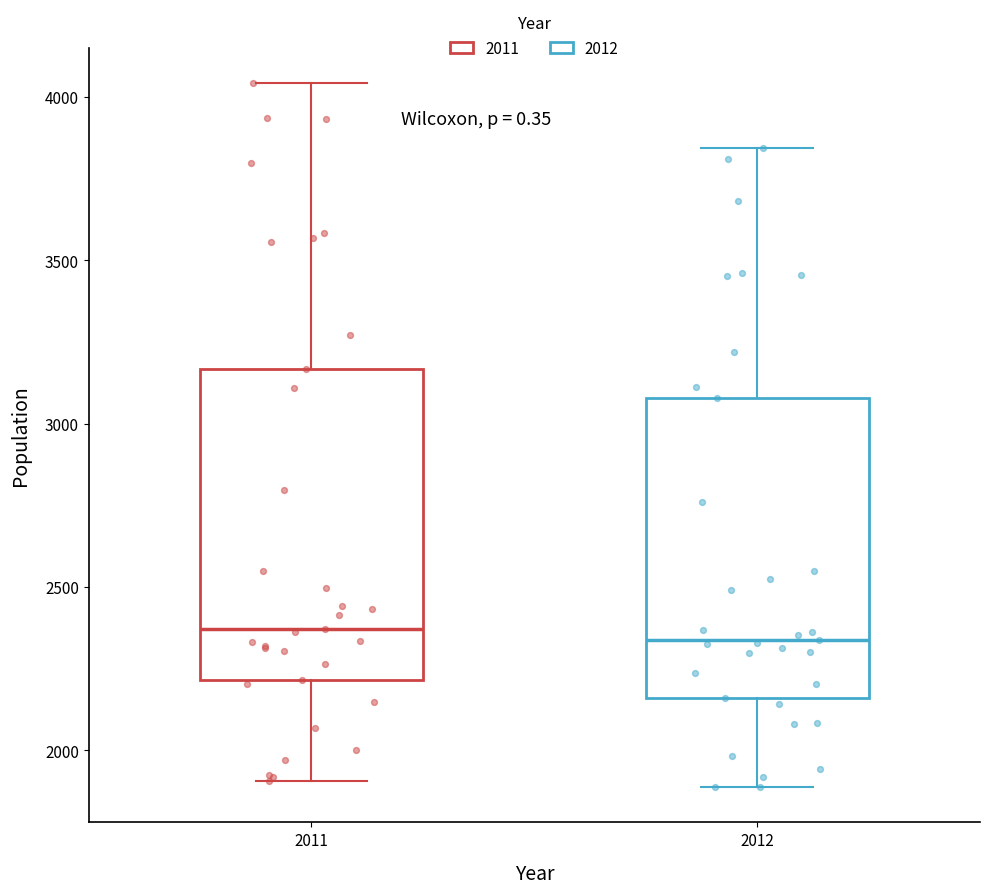

Reading left to right, read every box against the y-axis: the position of its median line, the range the box covers, and the ends of its whiskers. The values are not printed on the chart, so give them approximately, as read against the axis.

2011: median 2350, box 2200 to 3150, whiskers 1900 to 4050
2012: median 2350, box 2150 to 3100, whiskers 1900 to 3850